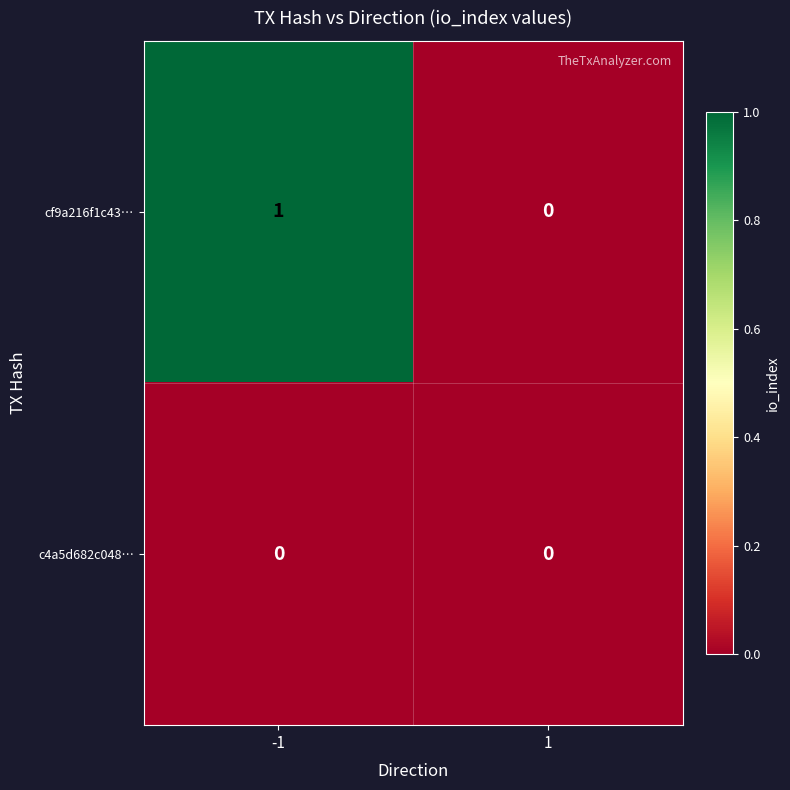

What is the total value across all series at -1?

1